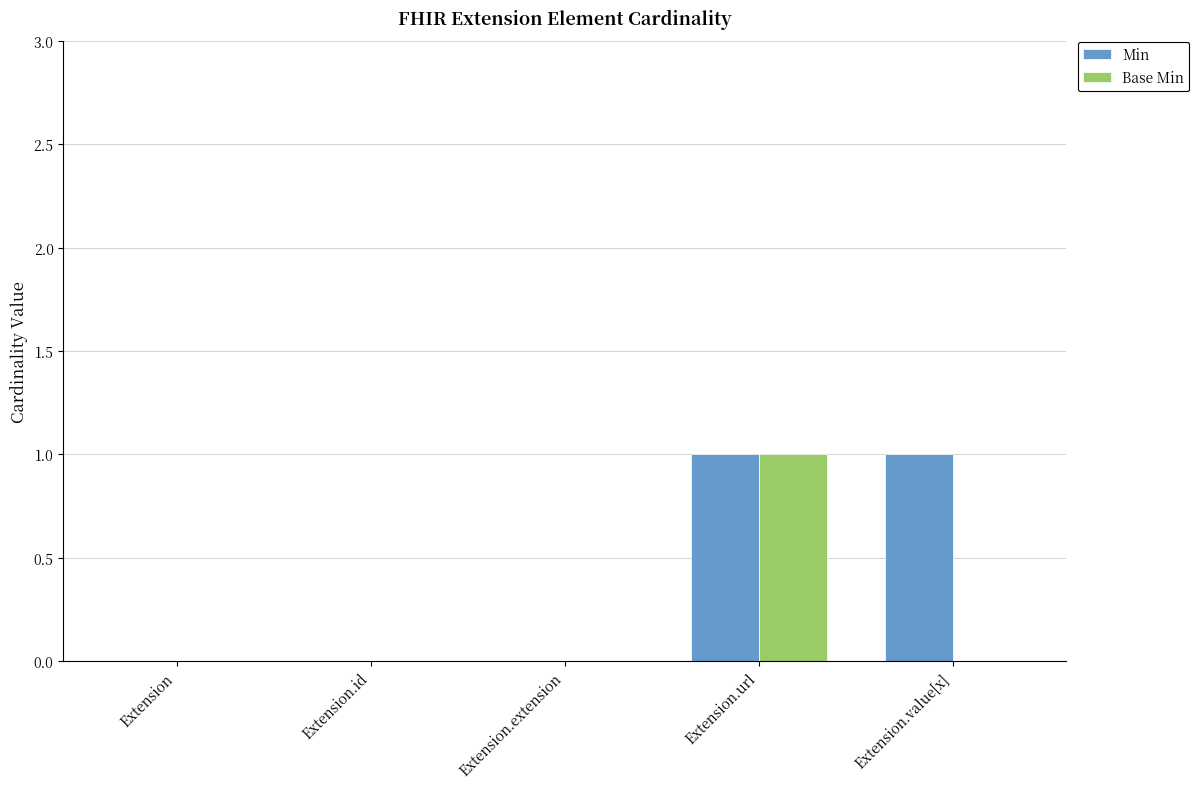

What is the difference between the Min values at Extension.value[x] and Extension?

1